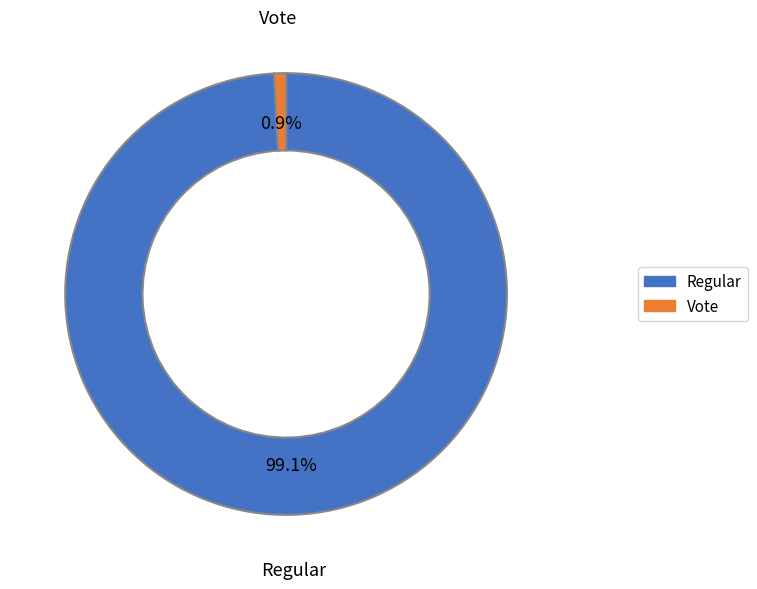

What percentage is the Regular slice, to the nearest percent?

99%